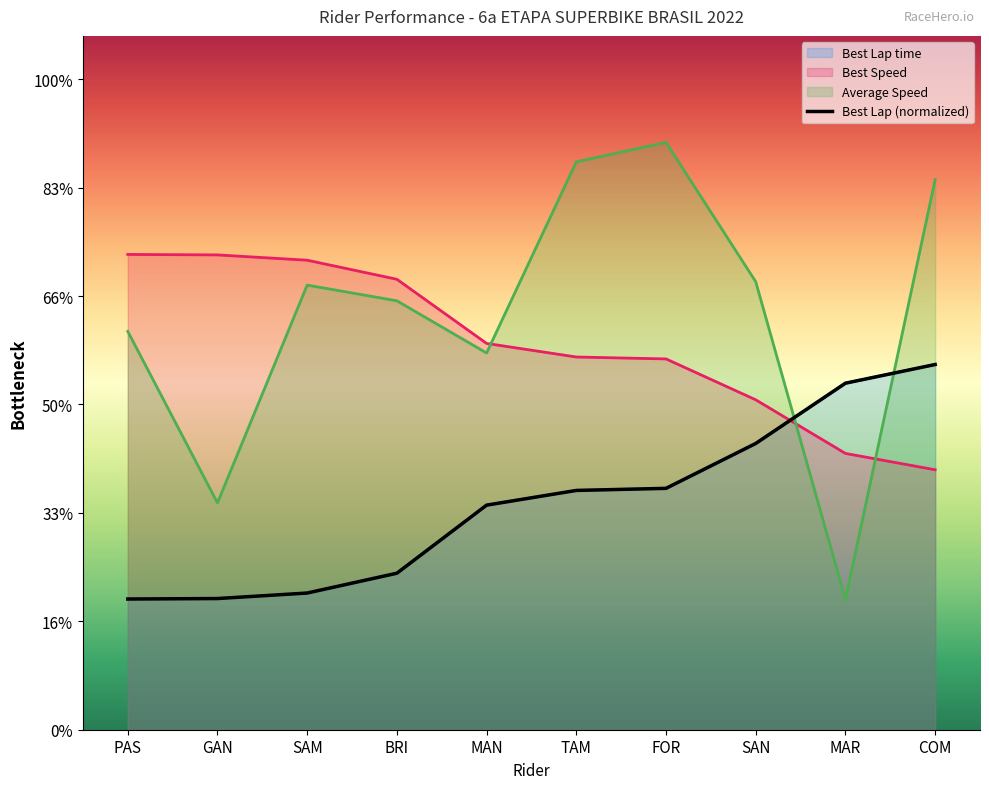

What position from the right is SAM?

8